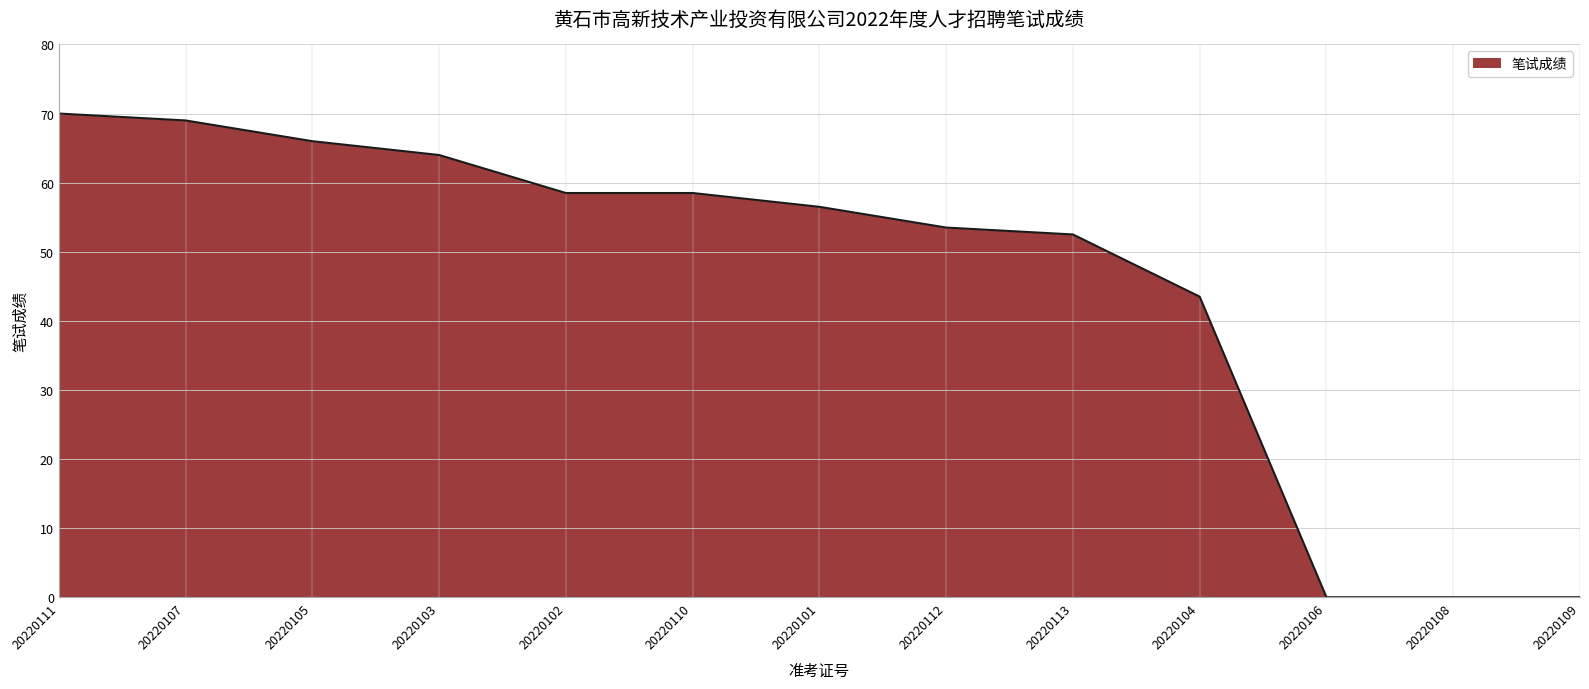

Where is the data nearest to the value 35?

20220104